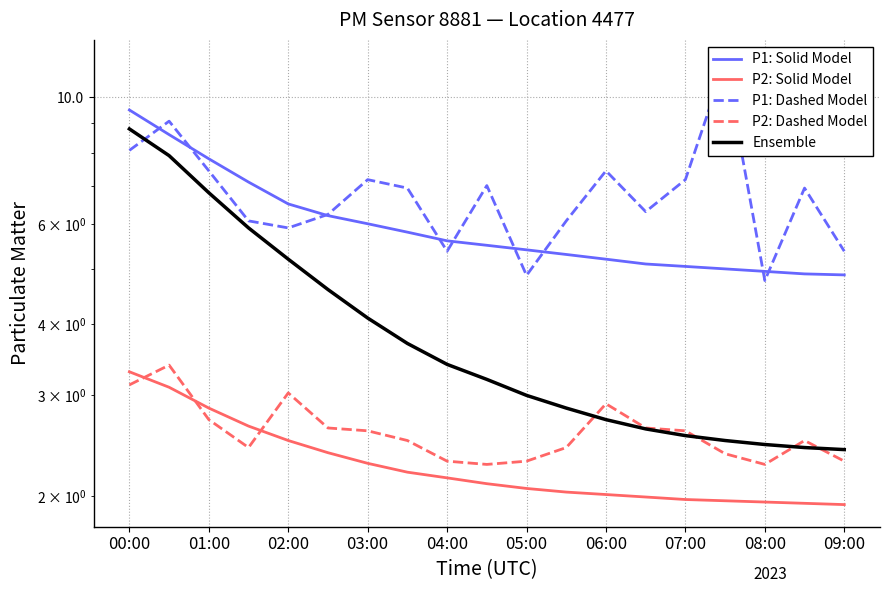

True or false: P2: Dashed Model and P2: Solid Model intersect in this chart.

True